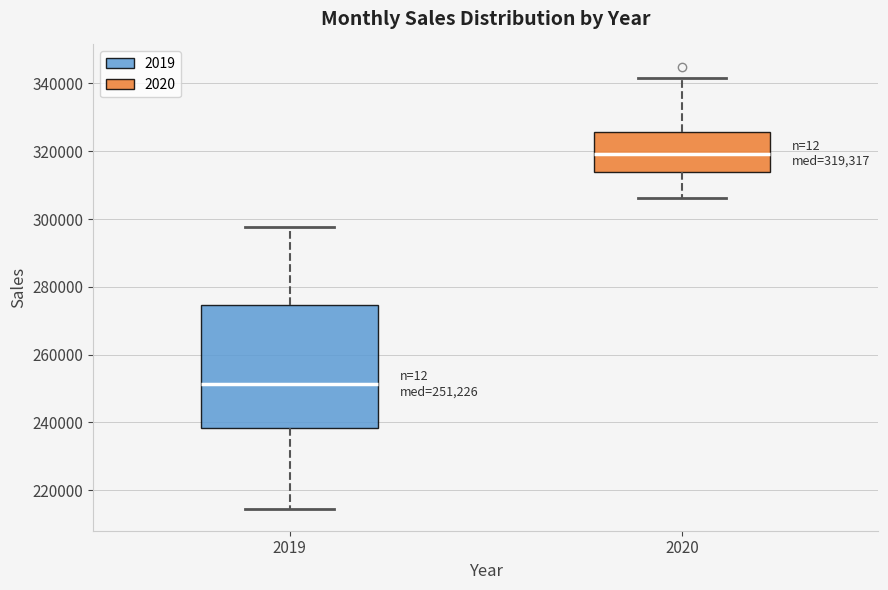

Which box is the tallest, from its lower edge to its upper edge?

2019